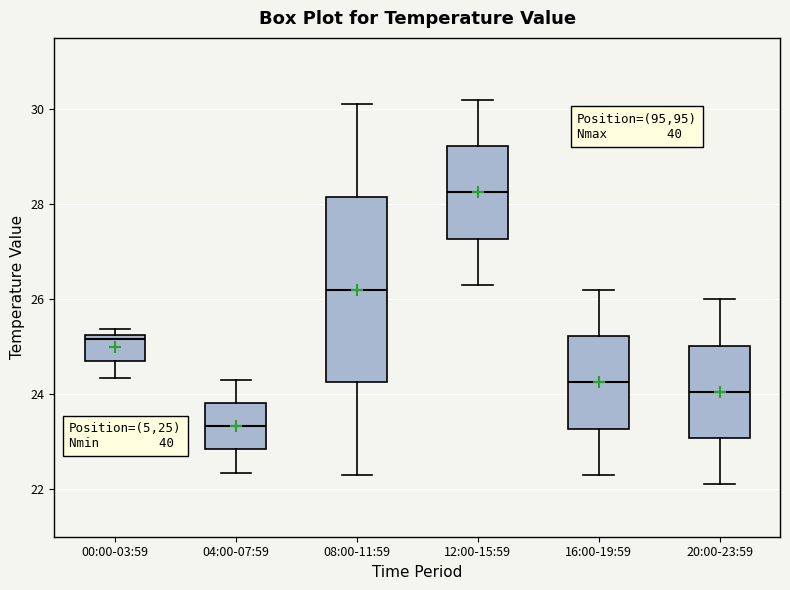

Reading left to right, read every box against the y-axis: the position of its median line, the range the box covers, and the ends of its whiskers. The values are not printed on the chart, so give them approximately, as read against the axis.

00:00-03:59: median 25.2 (just below the box's upper edge), box 24.8 to 25.2, whiskers 24.4 to 25.4
04:00-07:59: median 23.4, box 22.8 to 23.8, whiskers 22.4 to 24.4
08:00-11:59: median 26.2, box 24.2 to 28.2, whiskers 22.4 to 30.2
12:00-15:59: median 28.2, box 27.2 to 29.2, whiskers 26.4 to 30.2
16:00-19:59: median 24.2, box 23.2 to 25.2, whiskers 22.4 to 26.2
20:00-23:59: median 24.0, box 23.0 to 25.0, whiskers 22.2 to 26.0